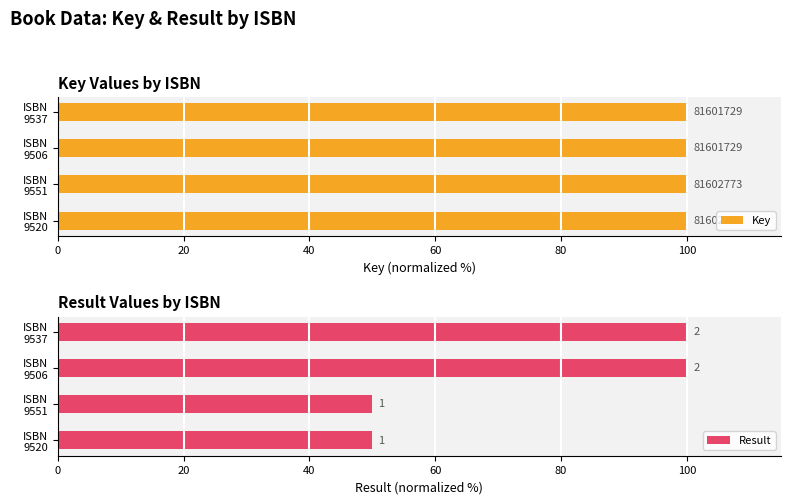

What is the sum of all Key values?

400.0